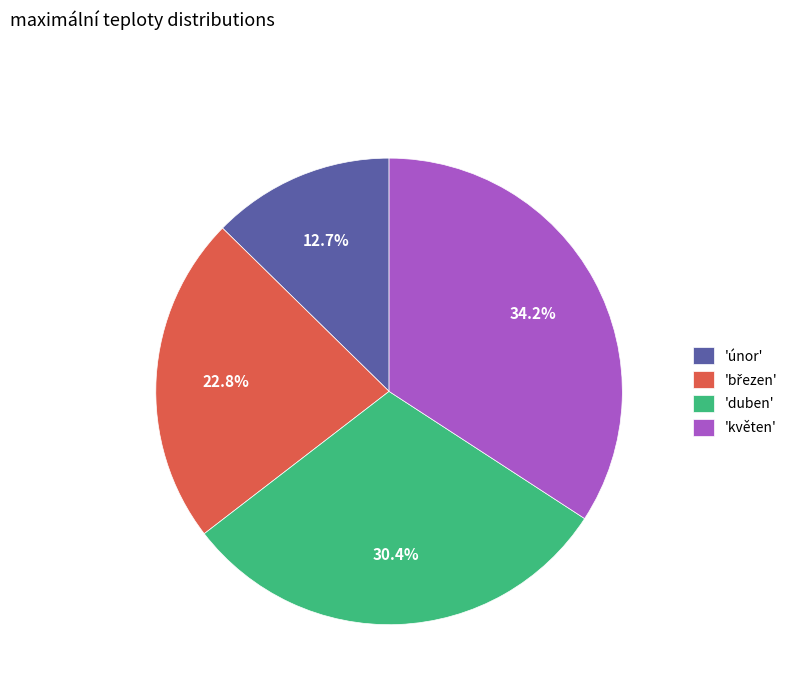

Which category has the smallest portion of the pie?

'únor'